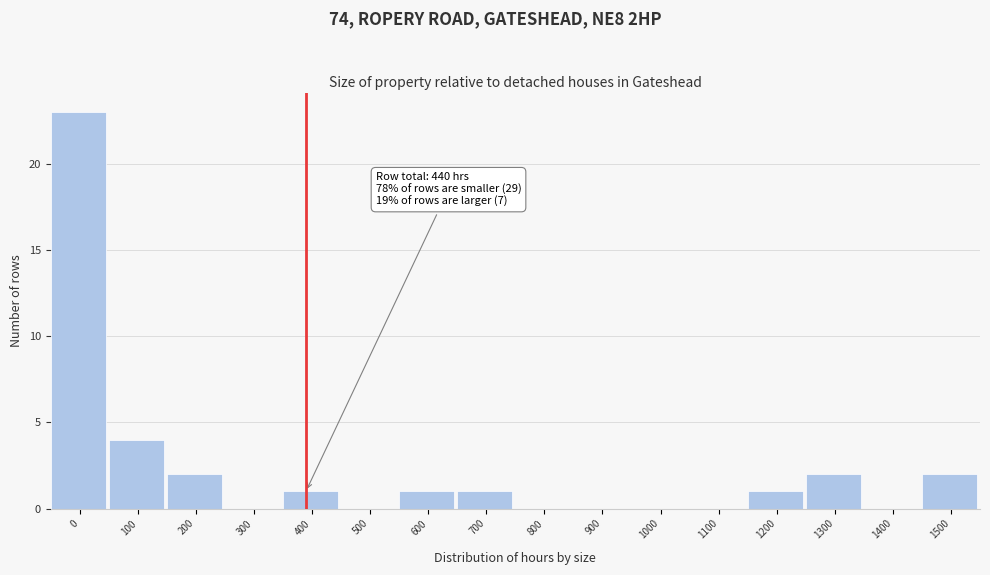

Reading left to right, what are all the values shown in this chart?

0=23	100=4	200=2	300=0	400=1	500=0	600=1	700=1	800=0	900=0	1000=0	1100=0	1200=1	1300=2	1400=0	1500=2